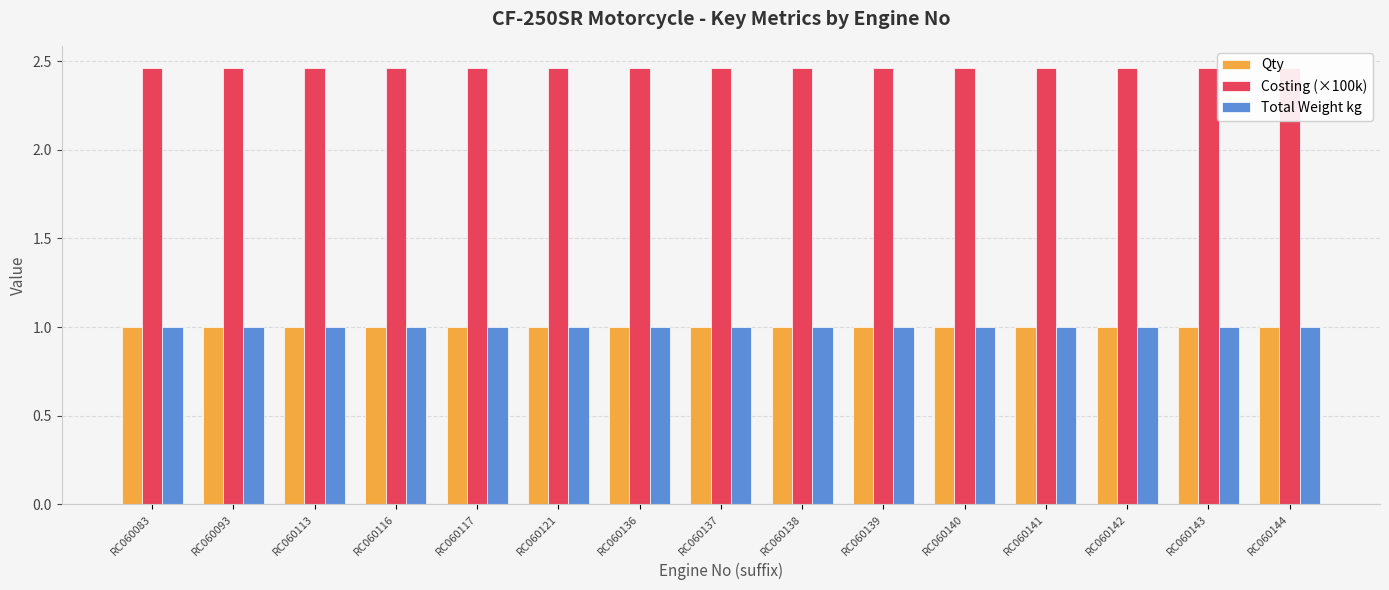

What is the sum of the Total Weight kg values at RC060117 and RC060141?

2.0